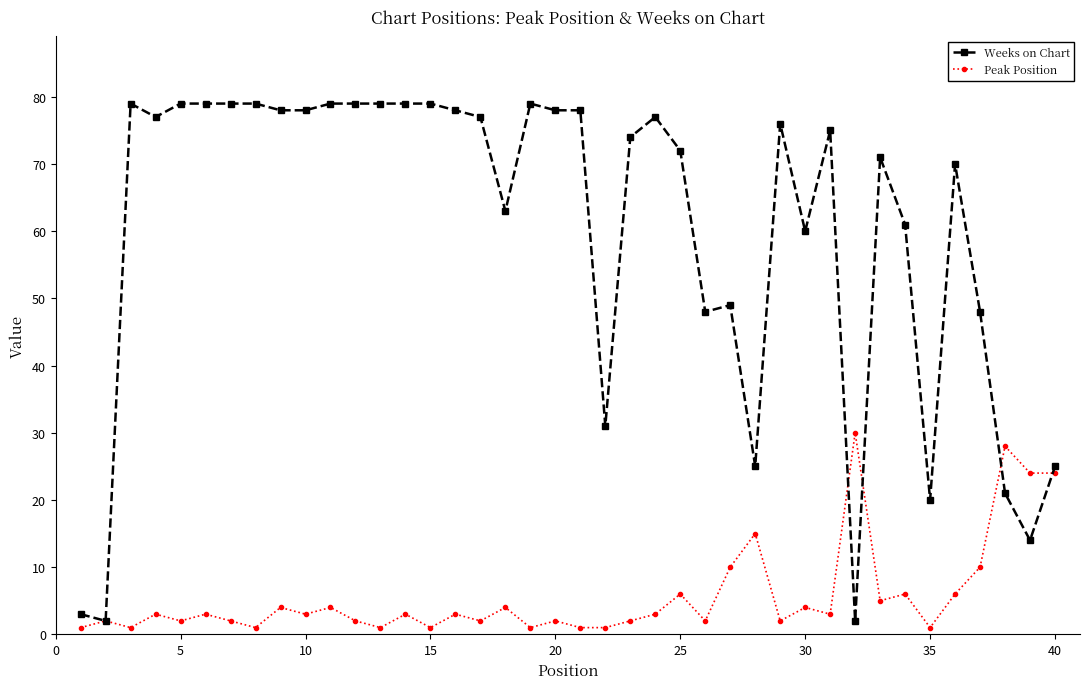

What is the value of the Peak Position point at the 2nd from the left?

2